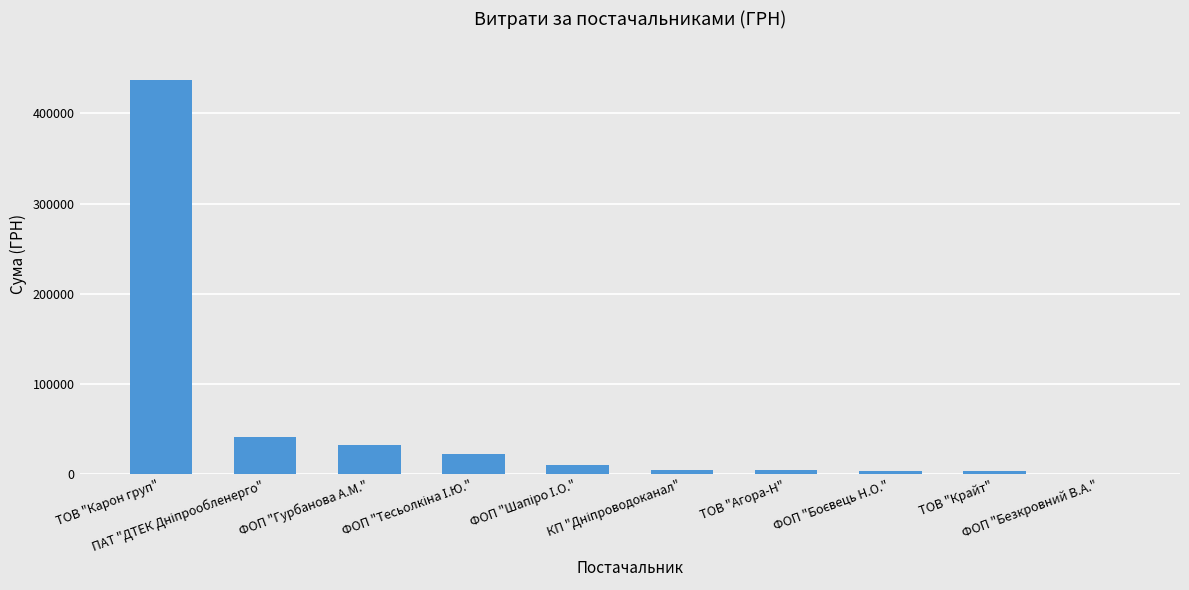

What is the maximum value shown in the chart?

436580.3